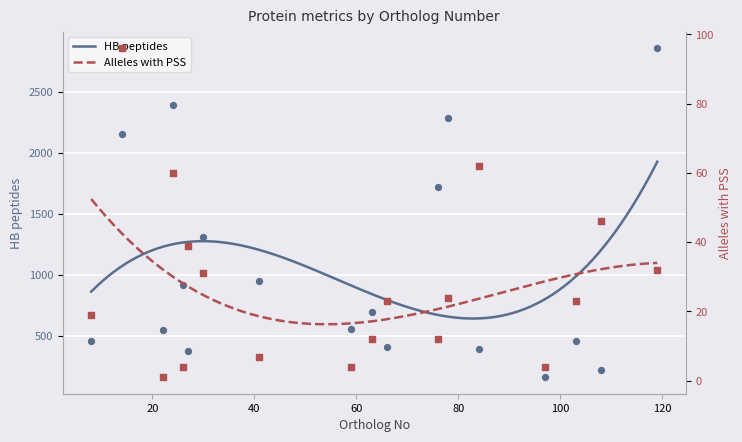

What are all the series names shown in the legend?

HB peptides, Alleles with PSS